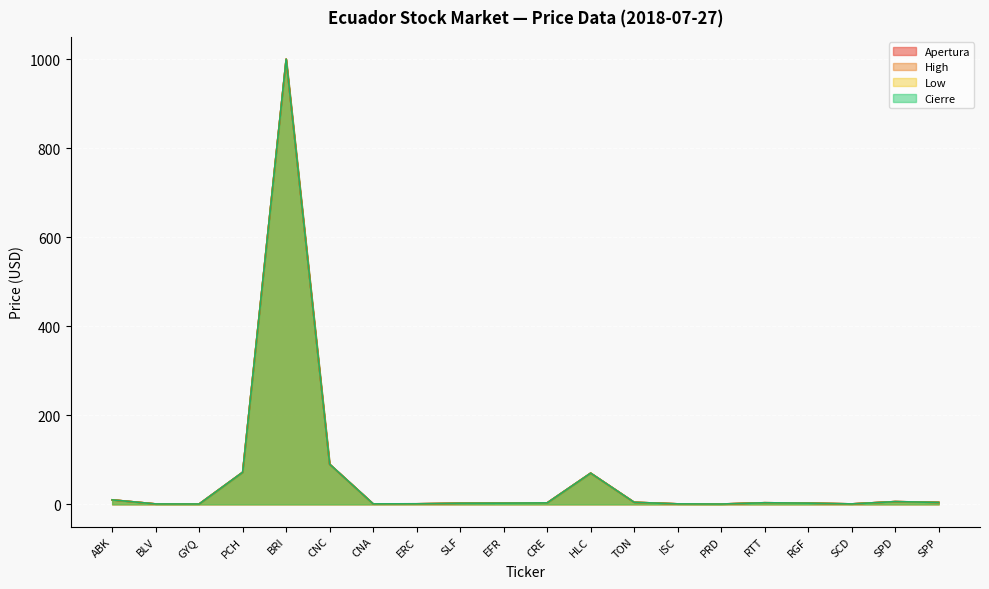

What position from the left is PRD?

15